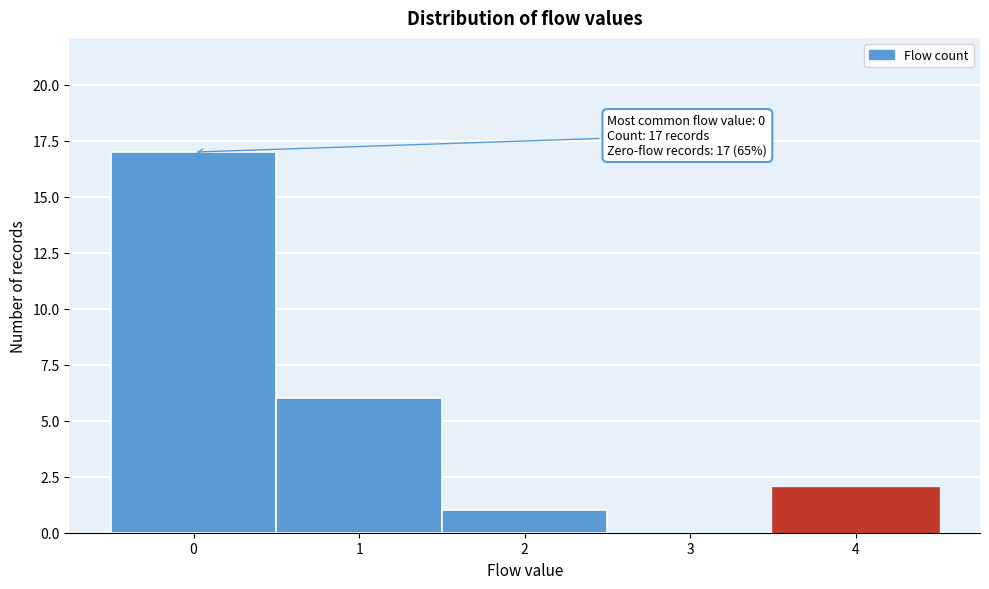

Over which range of the x-axis is the bar tallest?

-0.5 to 0.5